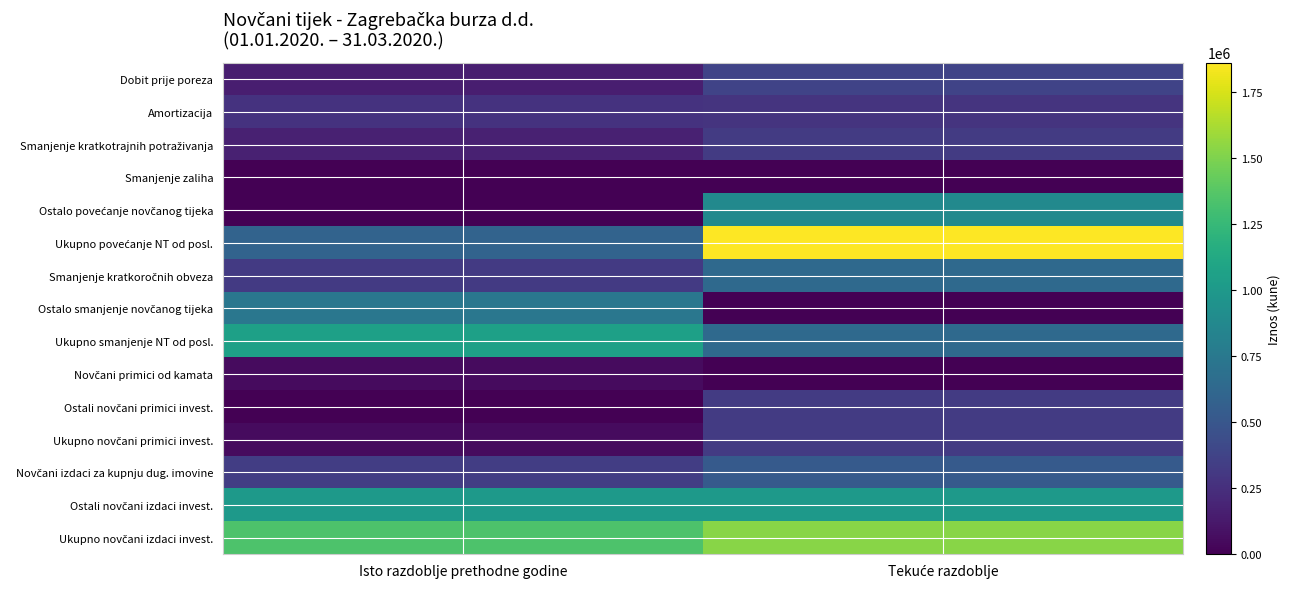

At which category is the sum across all series the highest?

Tekuće razdoblje